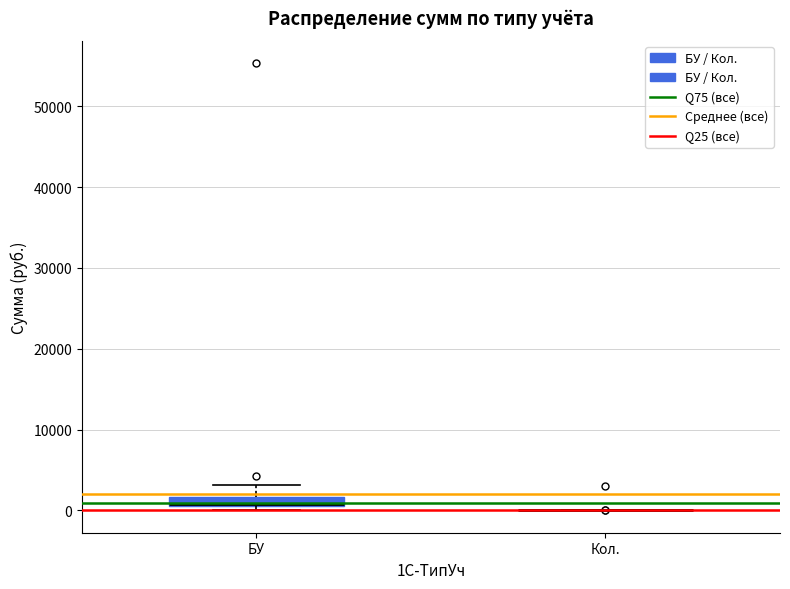

Where is the upper edge of the box for БУ on the y-axis? The values are not printed on the chart, so give them approximately, as read against the axis.

2000